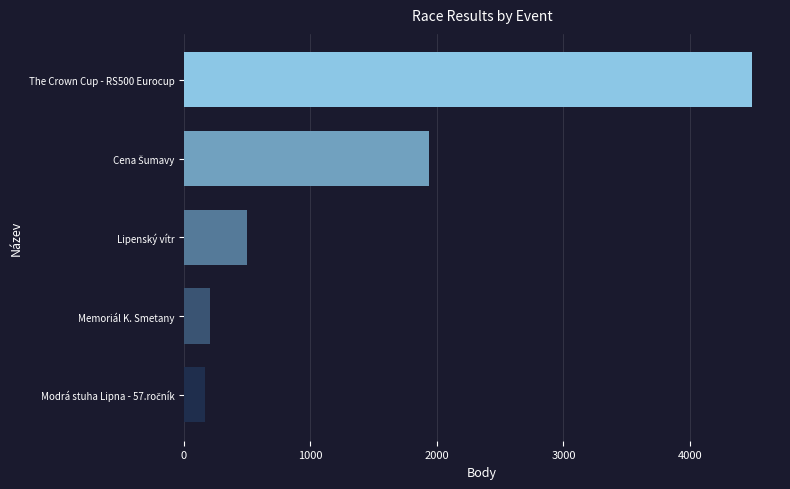

What is the smallest value displayed?

168